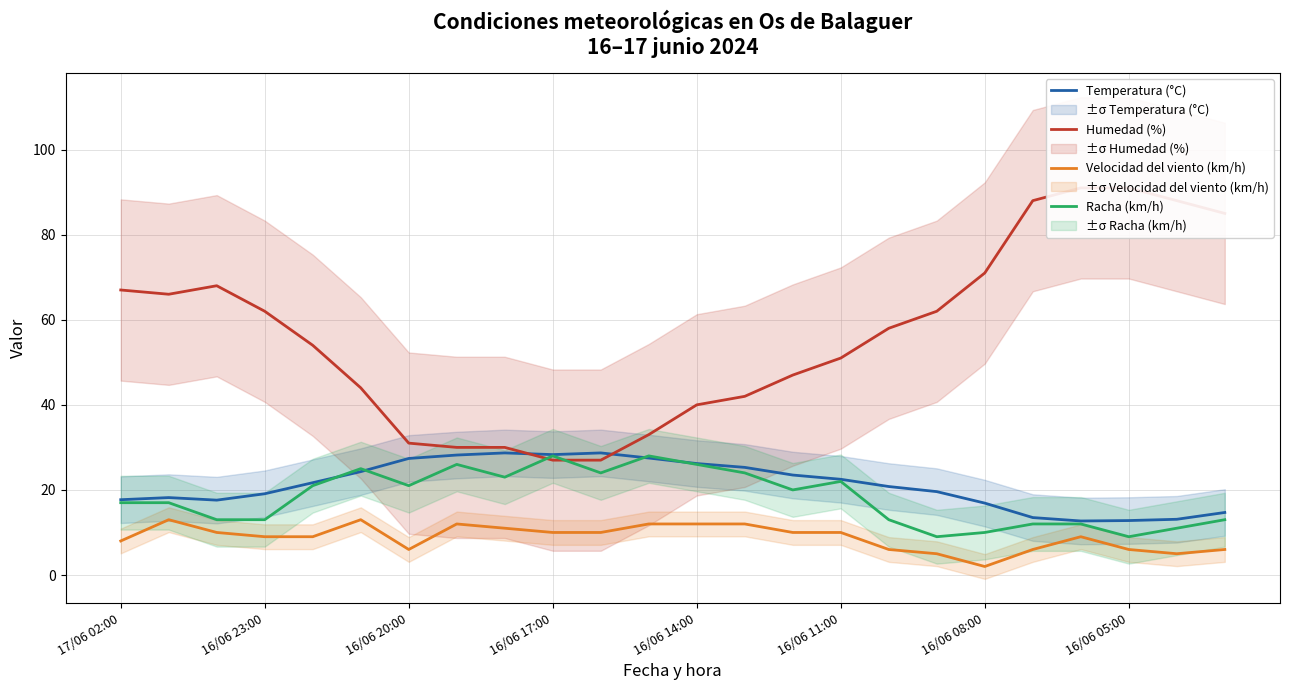

At which label is Humedad (%) closest to 59?

16